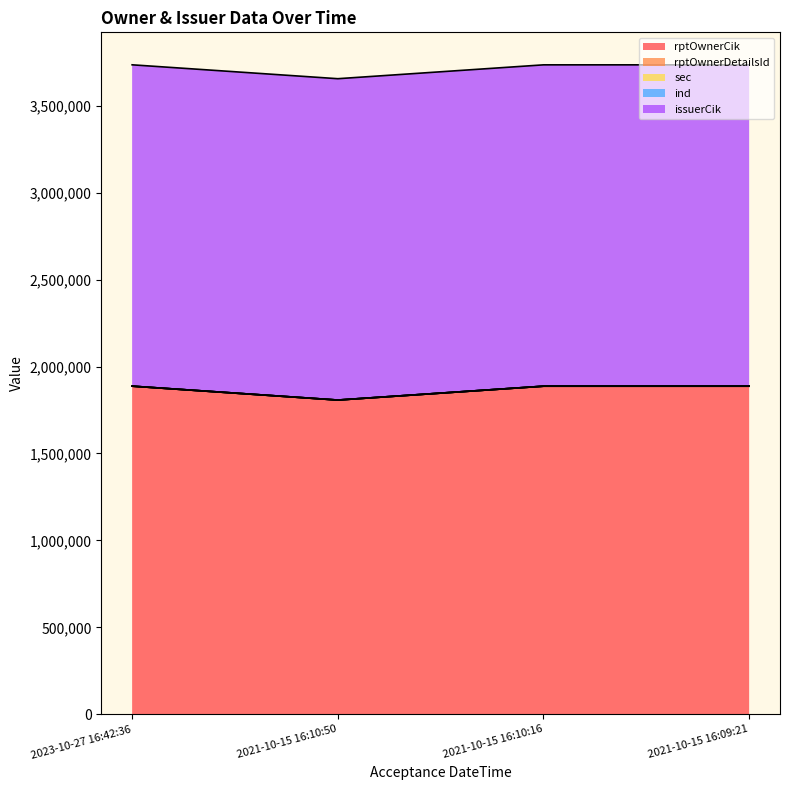

What are all the series names shown in the legend?

rptOwnerCik, rptOwnerDetailsId, sec, ind, issuerCik